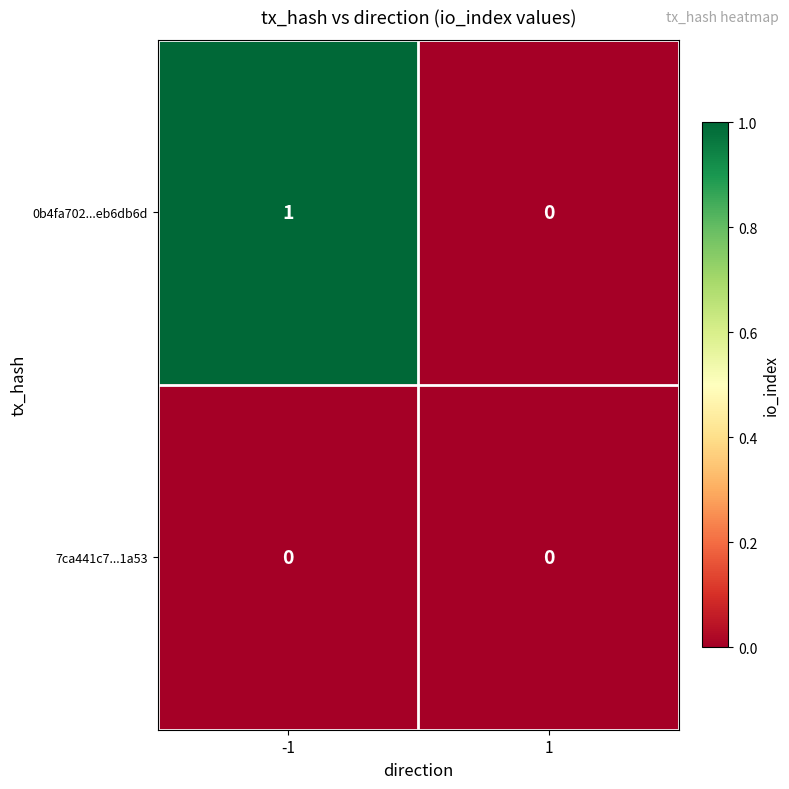

List the labels in order of 0b4fa702...eb6db6d value, smallest first.

1, -1